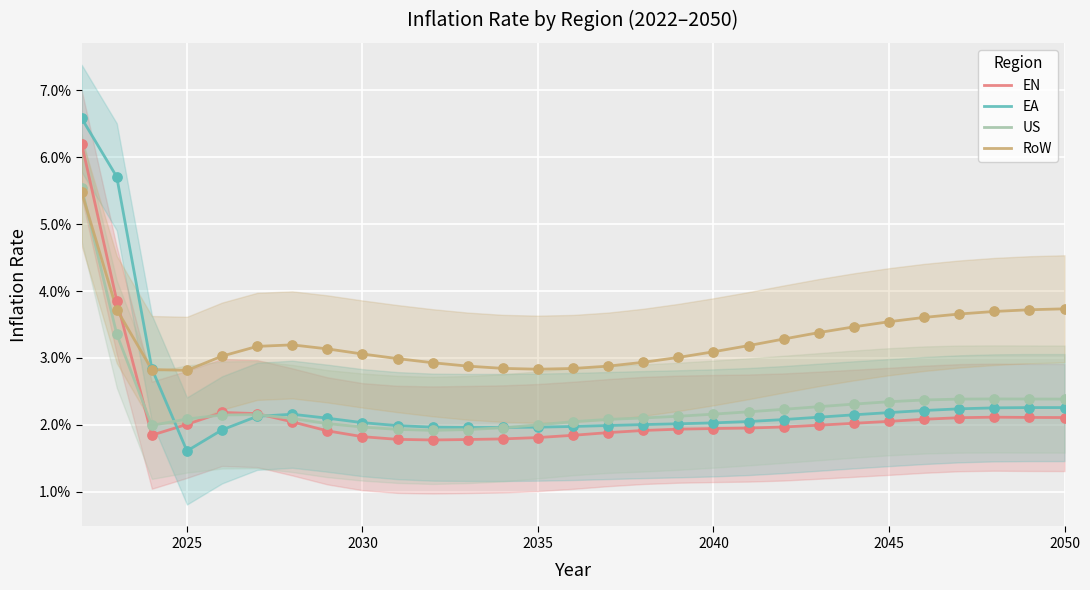

At how many categories does at least one series exceed 0?

29